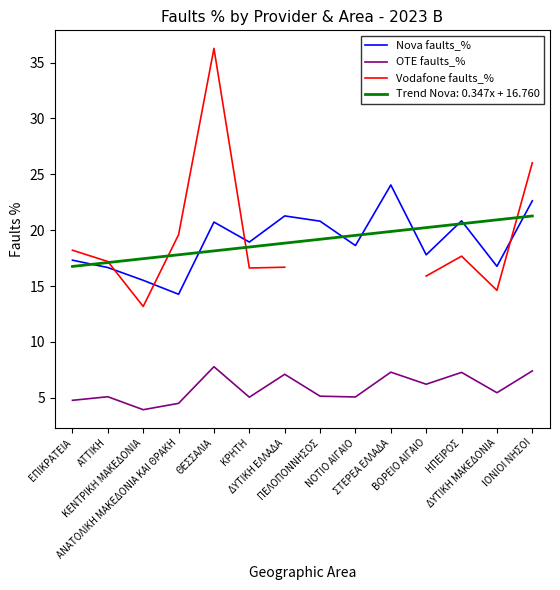

True or false: Vodafone faults_% has a value of 24.2 at ΚΡΗΤΗ.

False